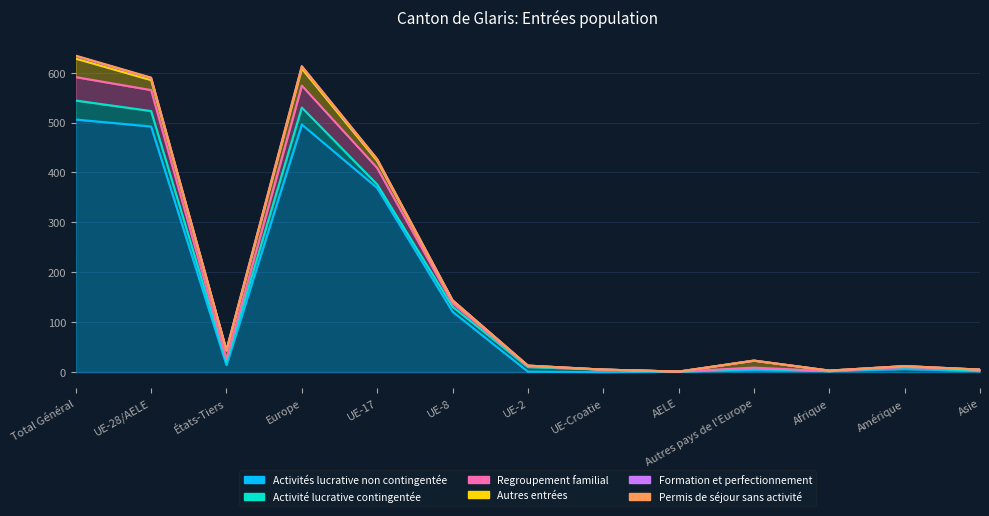

The Formation et perfectionnement series shows 13 at UE-2. True or false?

True